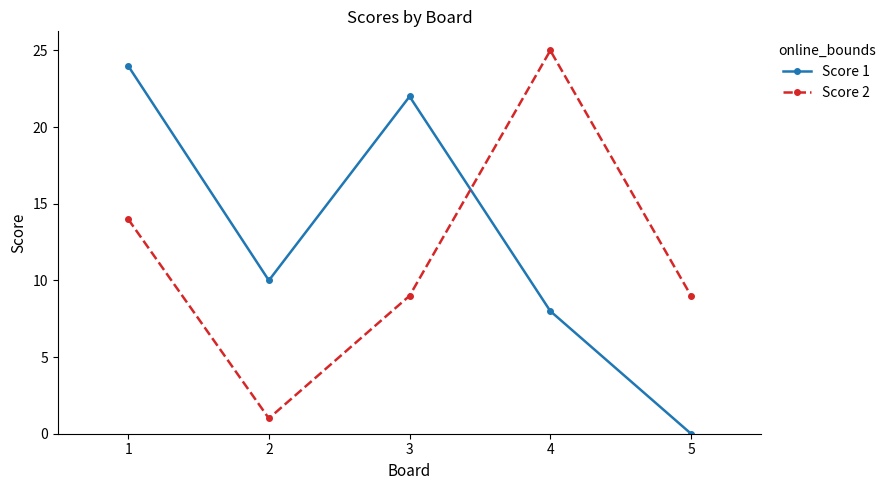

The Score 2 series shows 25 at 4. True or false?

True